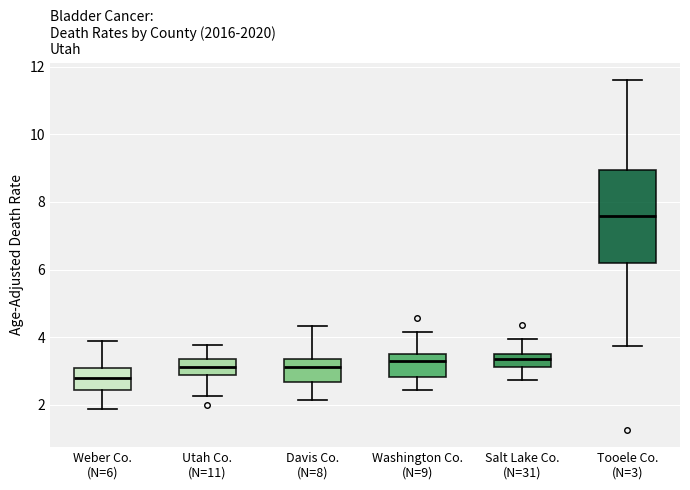

Comparing the boxes themselves (not the whiskers), which one is the tallest?

Tooele Co. (N=3)